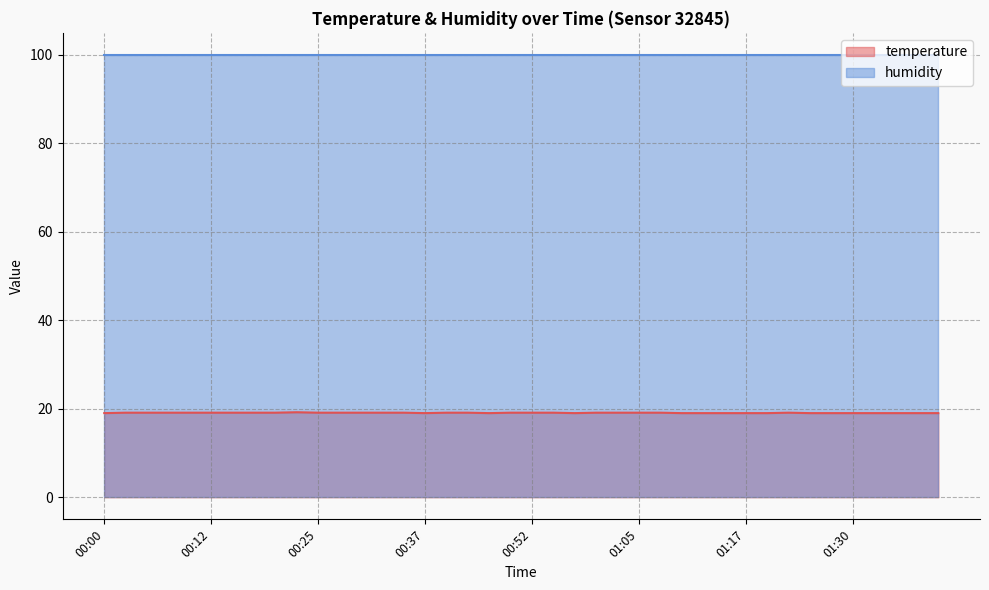

Reading left to right, extract all data points from this chart.

19.0	19.1	19.1	19.1	19.1	19.1	19.1	19.1	19.1	19.2	19.1	19.1	19.1	19.1	19.1	19.0	19.1	19.1	19.0	19.1	19.1	19.1	19.0	19.1	19.1	19.1	19.1	19.0	19.0	19.0	19.0	19.0	19.1	19.0	19.0	19.0	19.0	19.0	19.0	19.0